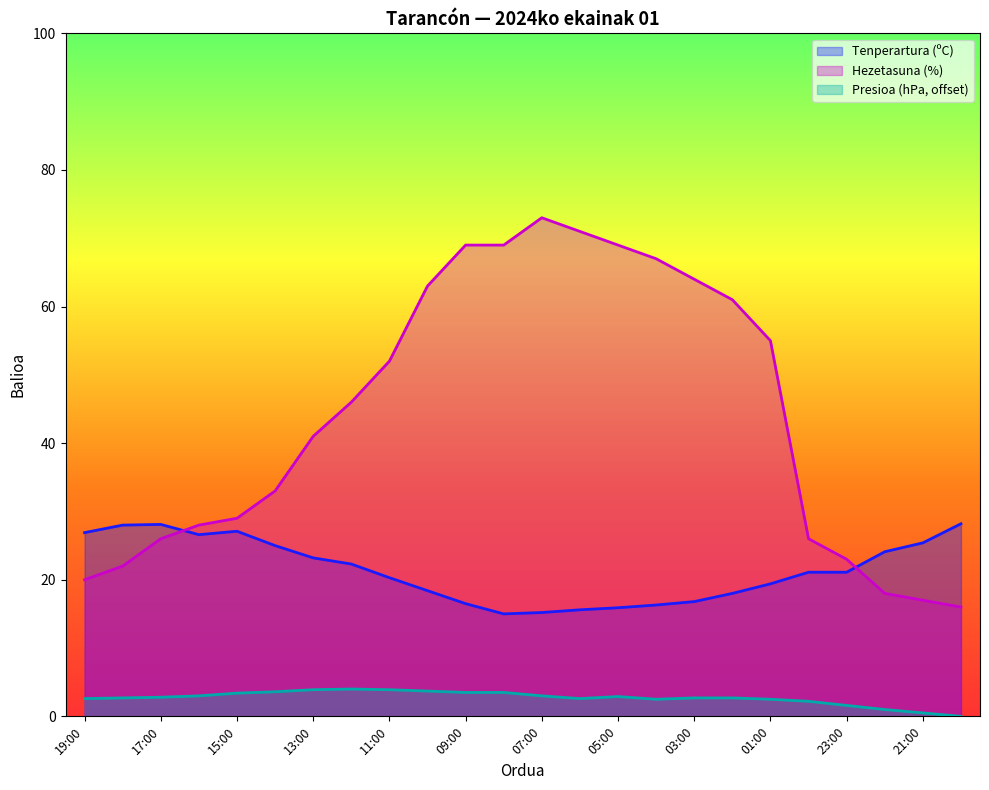

What is the maximum value for Presioa (hPa) offset?

4.0